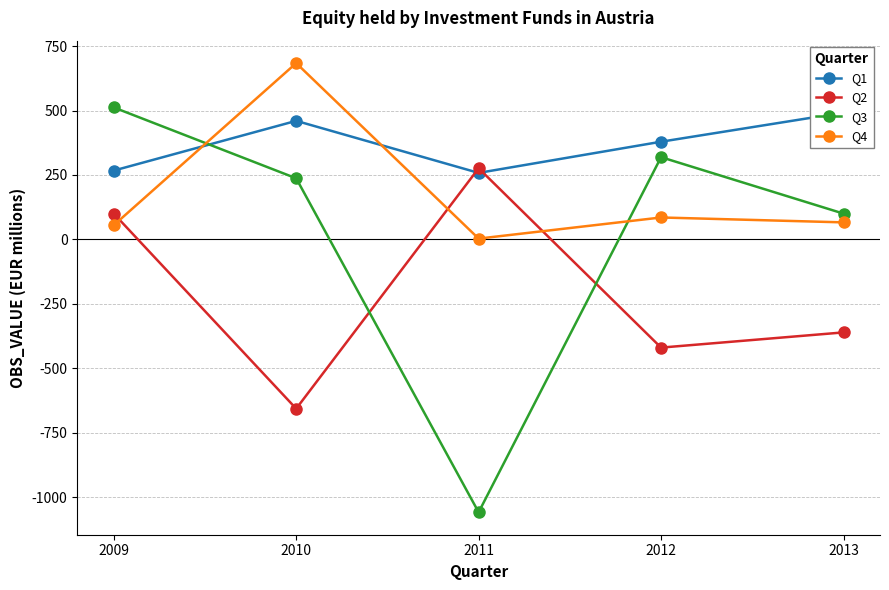

Which series changed the most between 2011 and 2012?

Q3